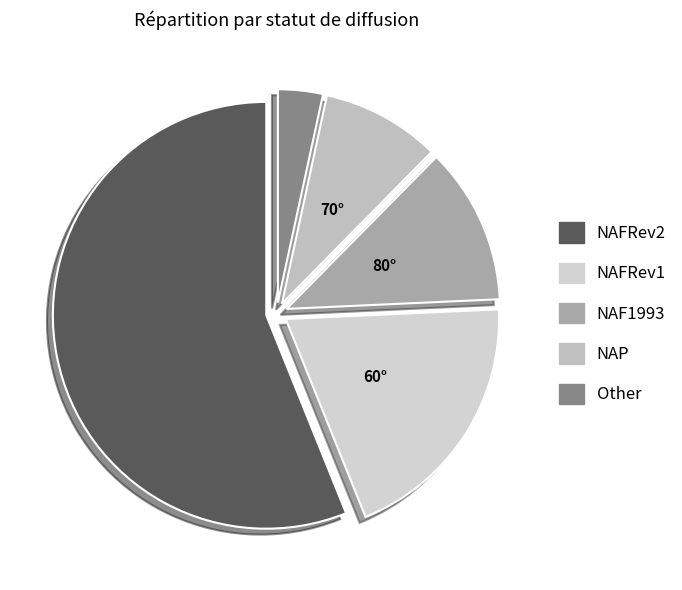

How many slices are in this pie chart?

5